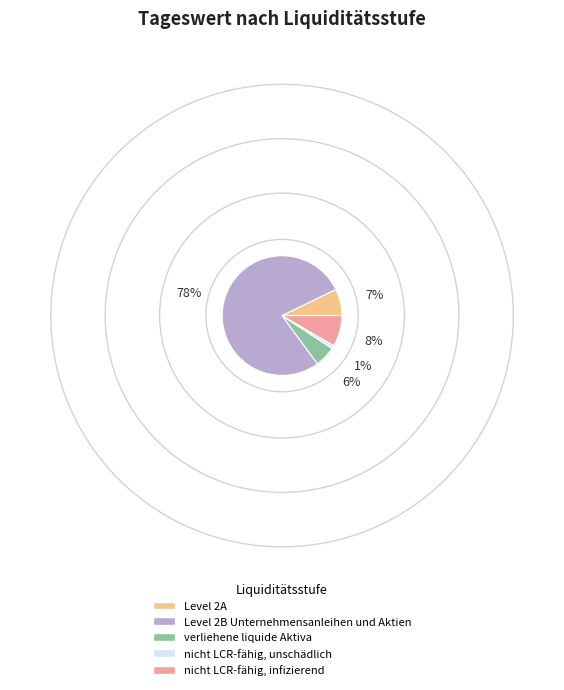

Count the number of slices in the pie.

5